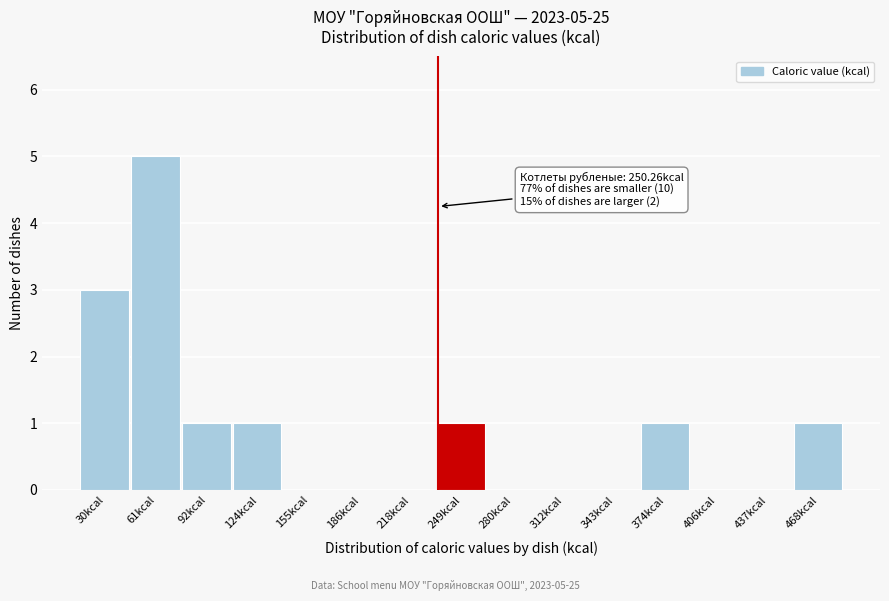

What is the sum of the values at 30kcal and 61kcal?

8